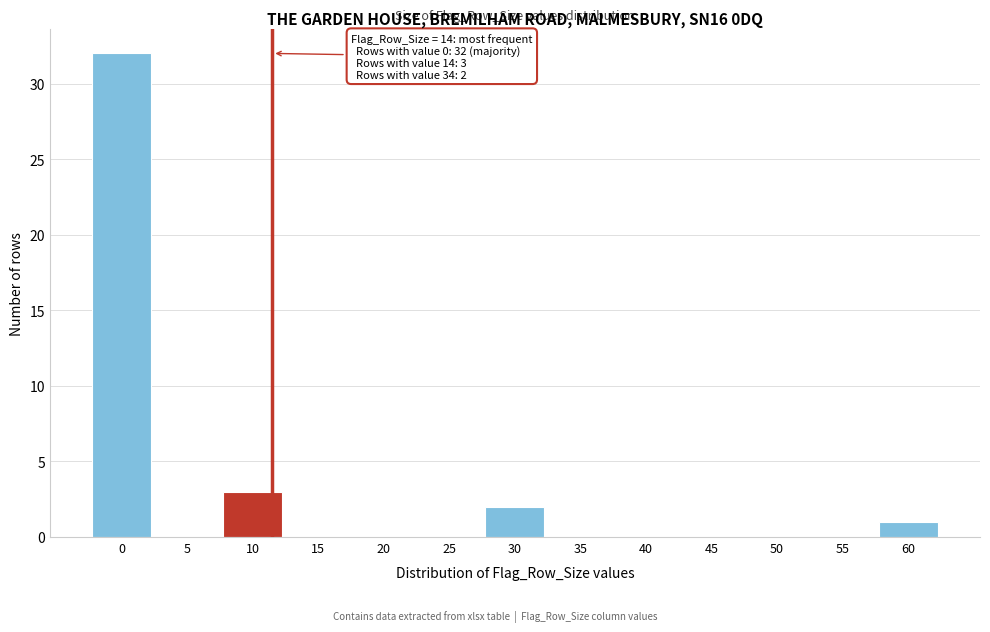

Reading right to left, transcribe all the data shown in this chart.

60=1	55=0	50=0	45=0	40=0	35=0	30=2	25=0	20=0	15=0	10=3	5=0	0=32